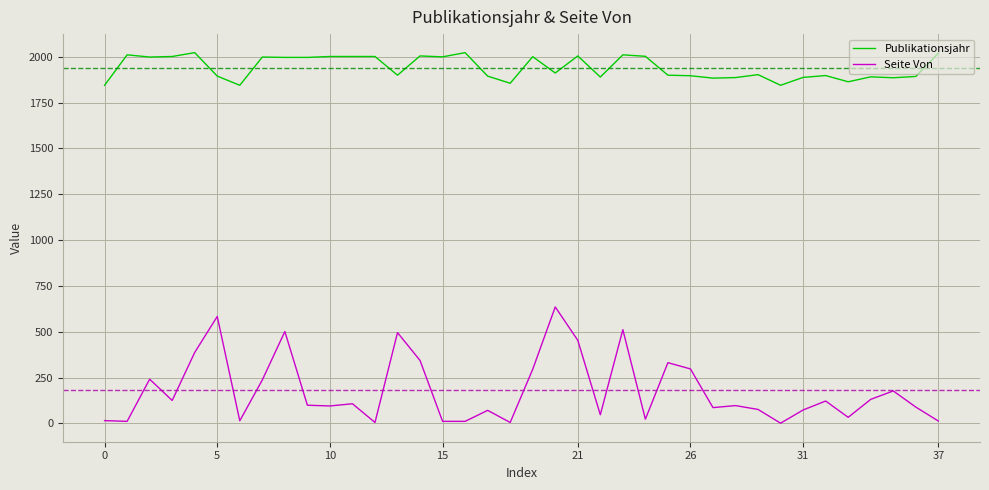

Is this an area chart (filled region under the line)?

No